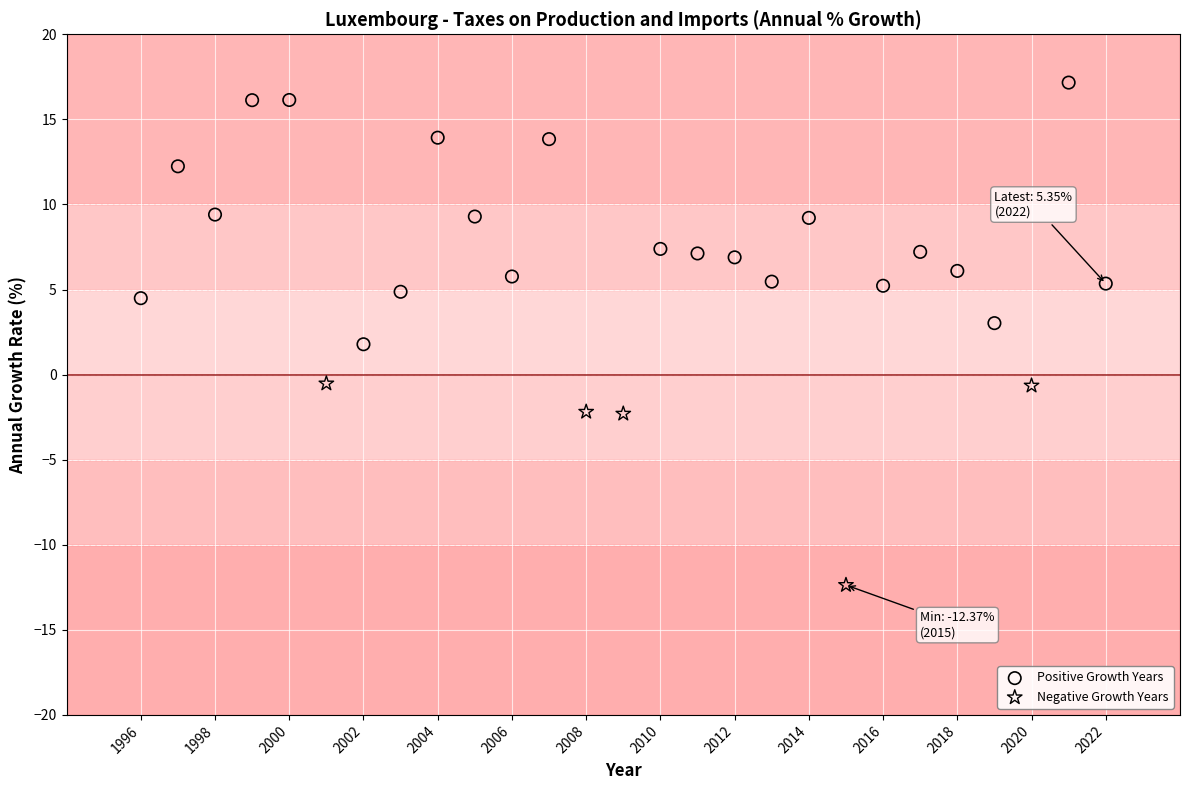

Which series has the widest spread of Y values?

Positive Growth Years